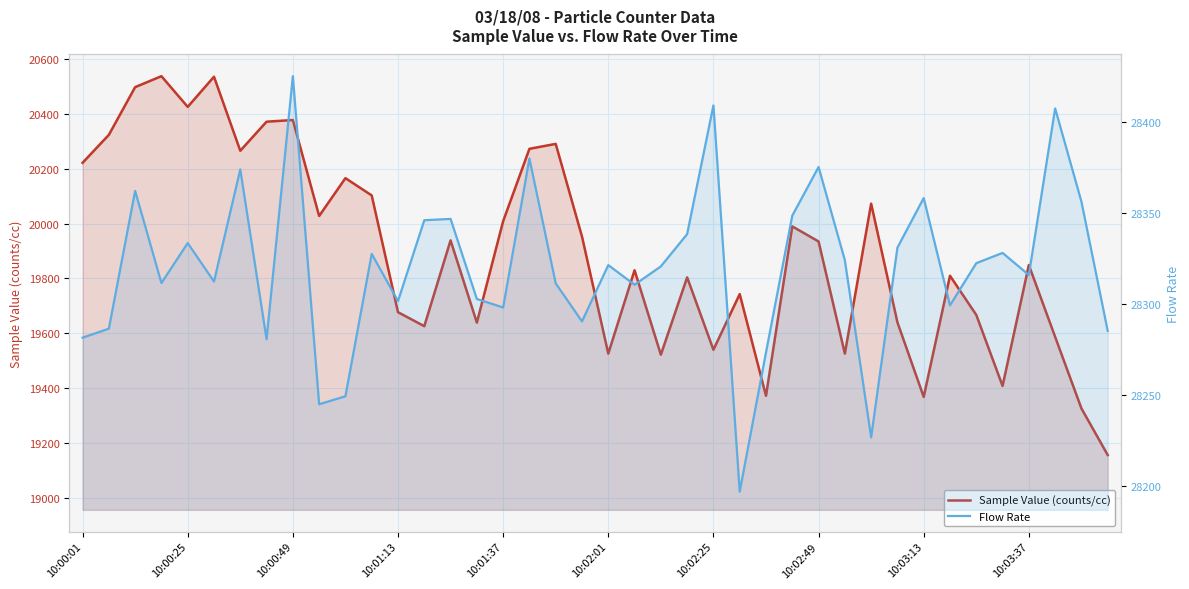

The value of Flow Rate at 23 is 28338.3. True or false?

True